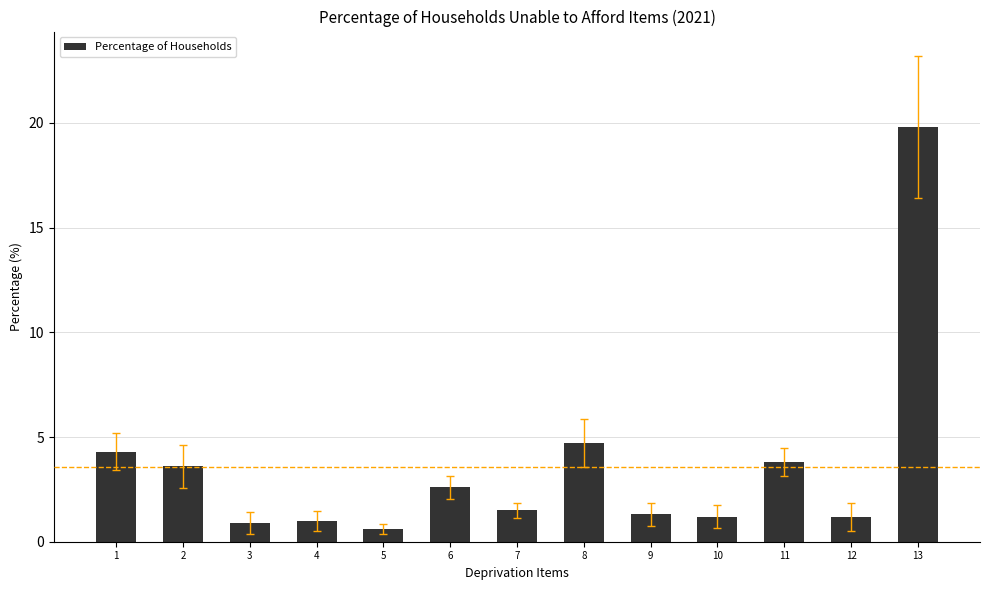

Are the bars grouped side by side (vs. stacked)?

No